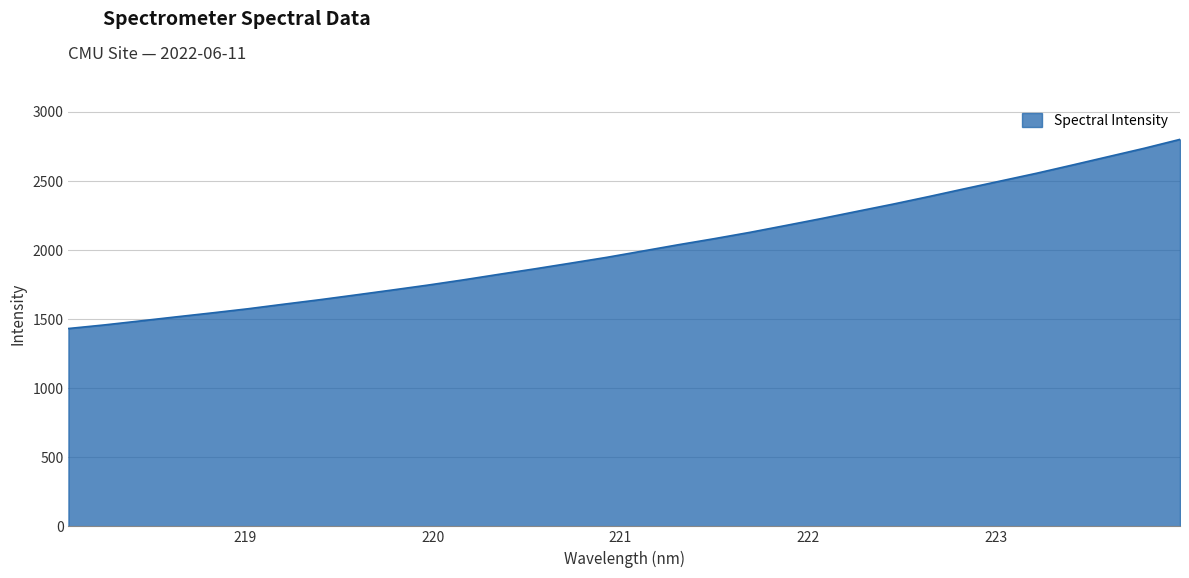

Does the chart display data point markers on the line(s)?

No